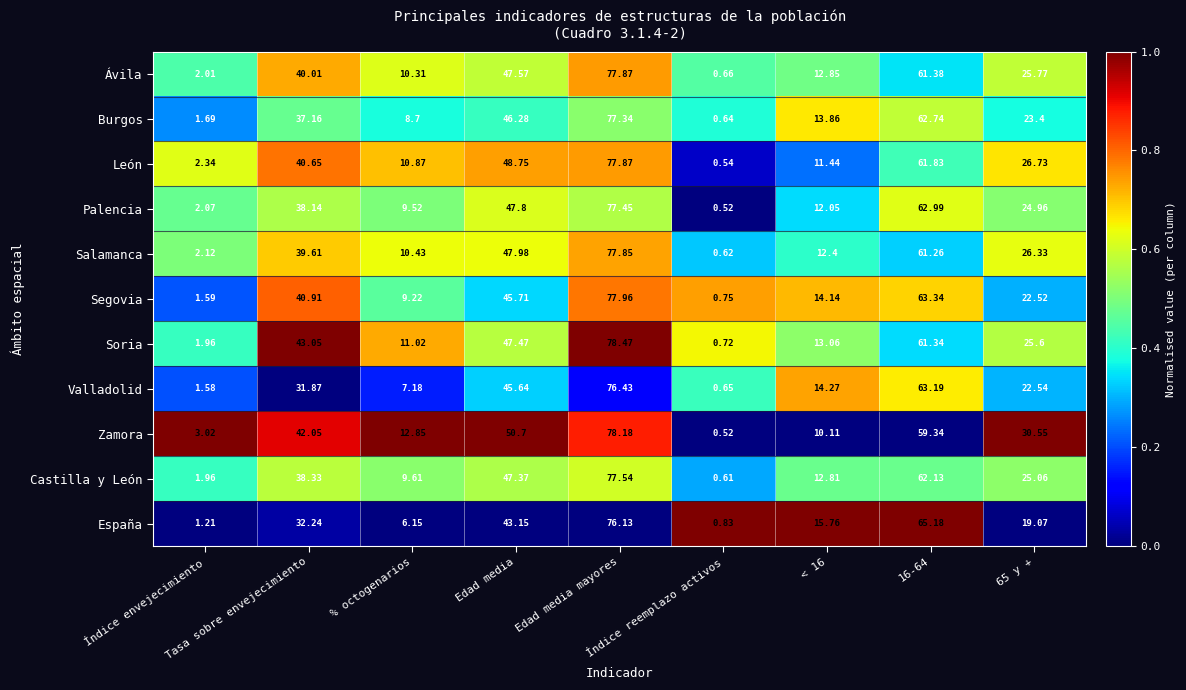

Count the number of data series in this chart.

11